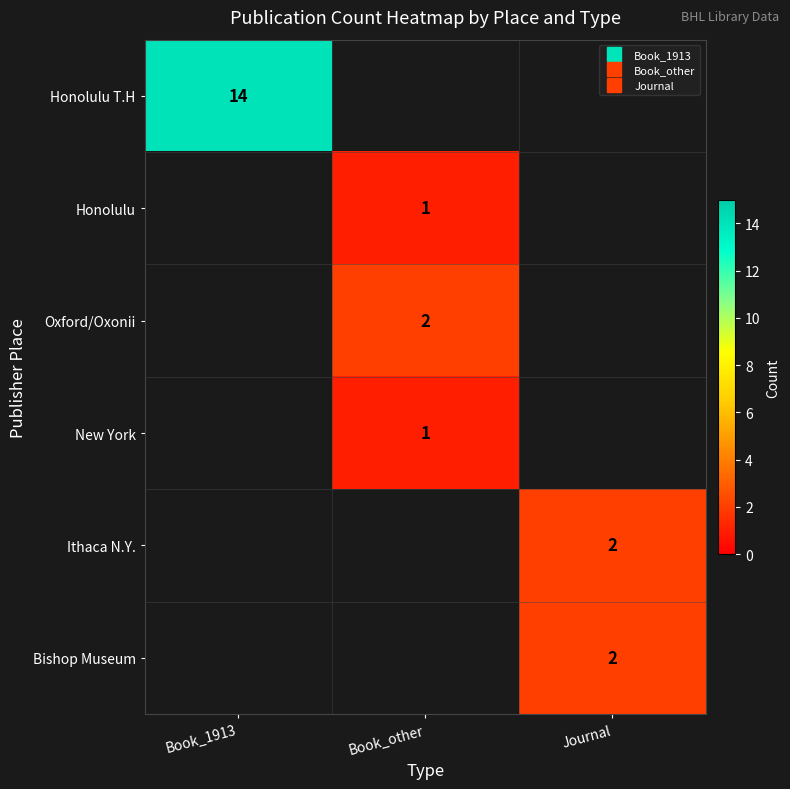

Which series has the largest range (max minus min)?

Honolulu T.H